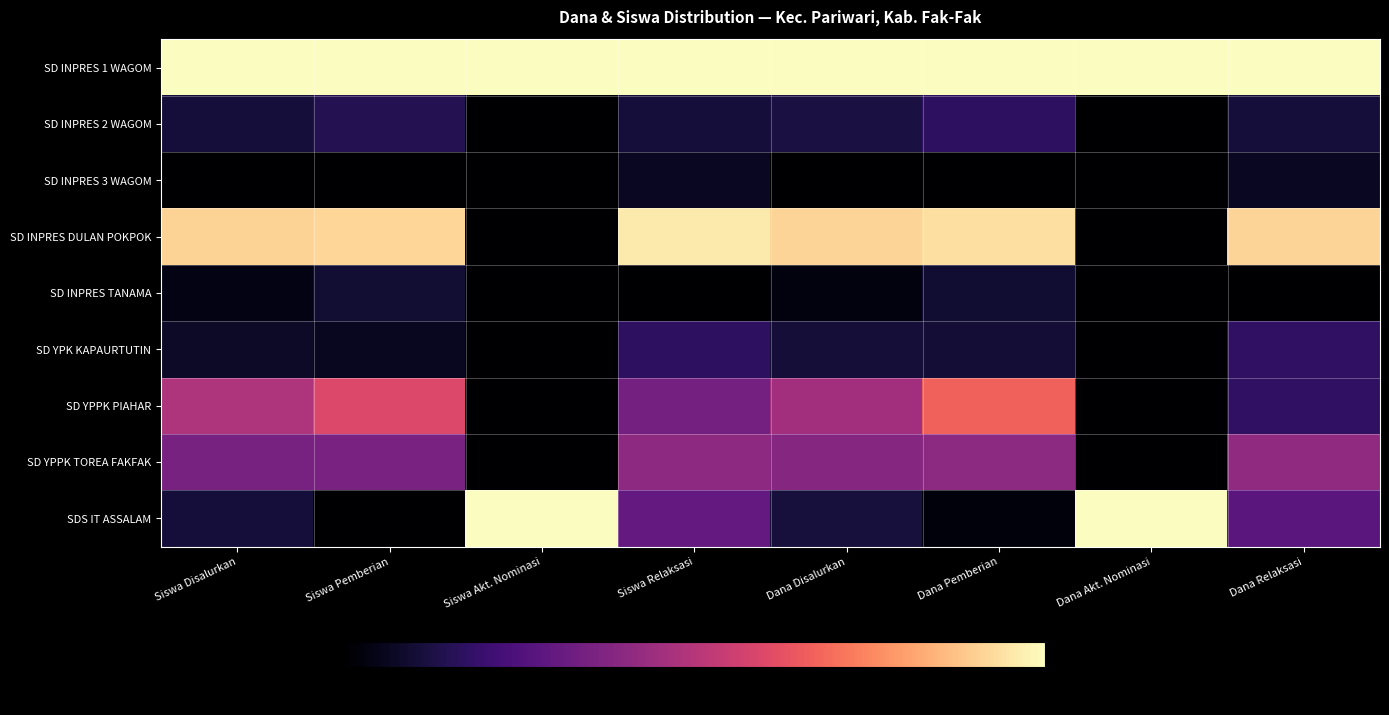

How many data points does each series have?

8